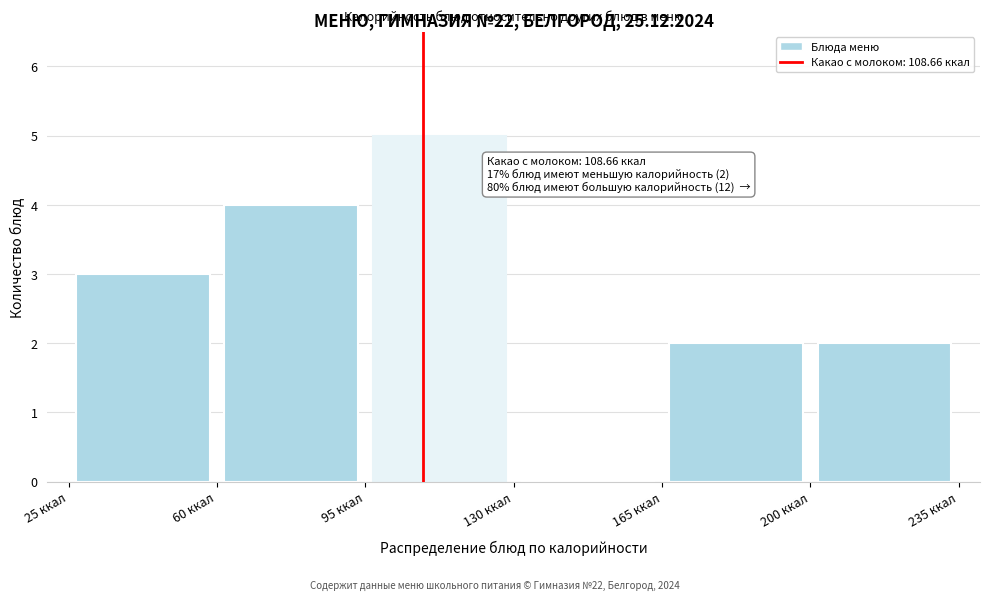

Which range on the x-axis has the tallest bar?

95 to 130